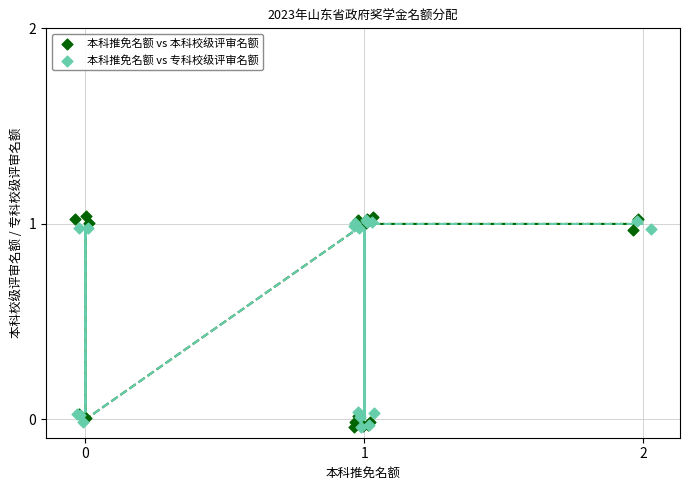

What are all the series names shown in the legend?

本科推免名额 vs 本科校级评审名额, 本科推免名额 vs 专科校级评审名额